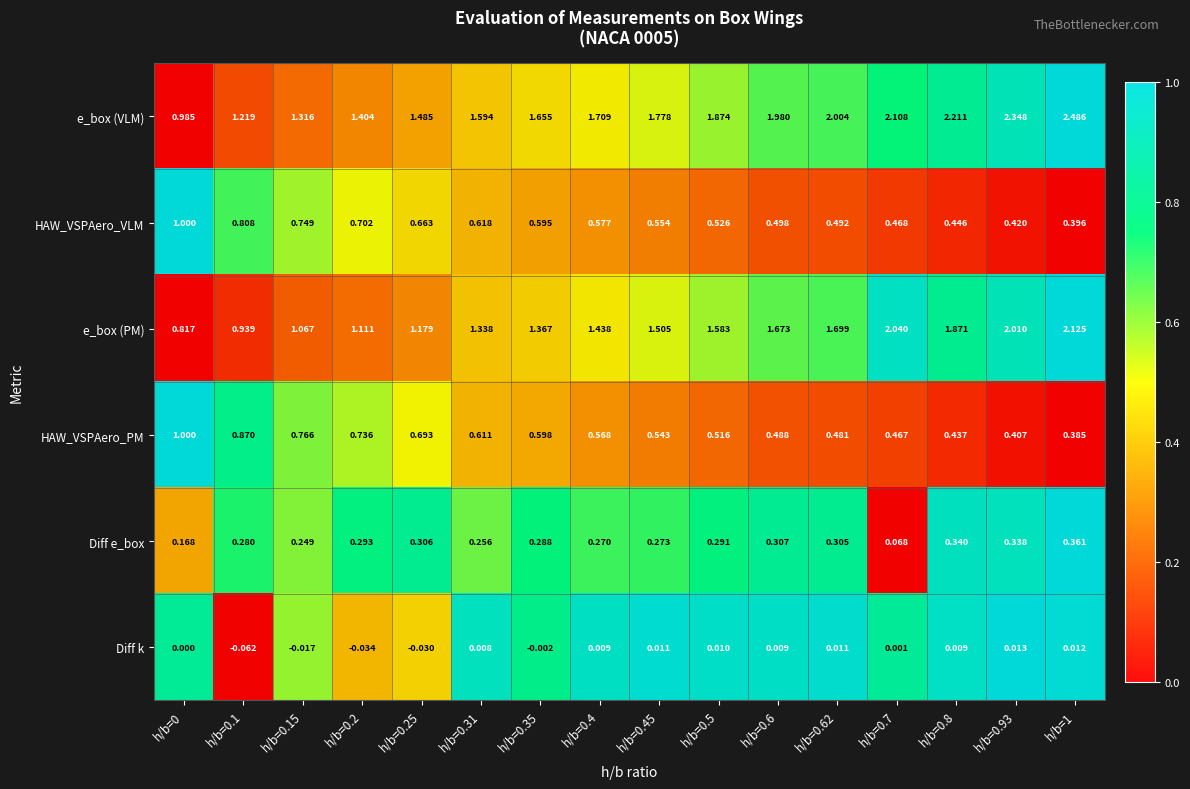

At h/b=0.62, list the series in order from largest to smallest.

e_box (VLM), e_box (PM), HAW_VSPAero_VLM, HAW_VSPAero_PM, Diff e_box, Diff k